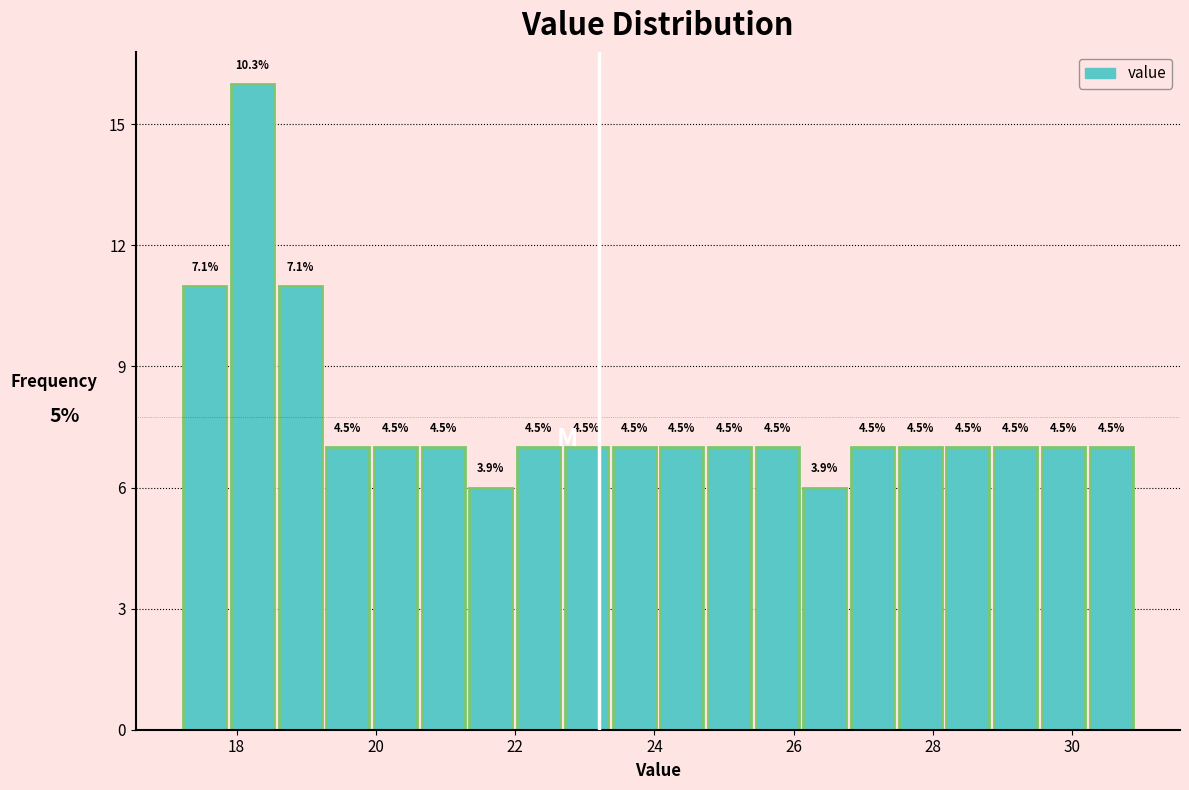

Around what value on the x-axis is the tallest bar? Give the approximate position of its centre, as read against the axis.

18.2